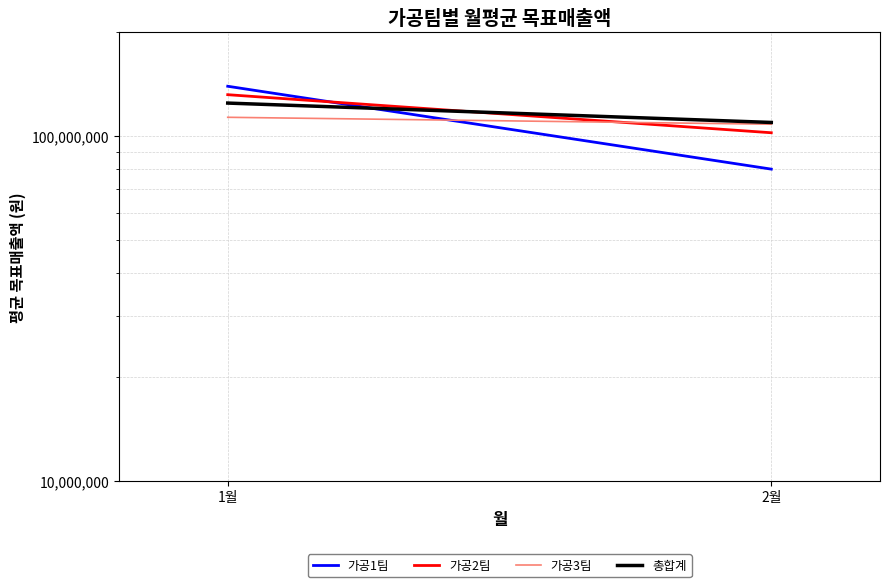

Reading left to right, what are all the values shown in this chart?

가공1팀: 1월=139545000	2월=80190000
가공2팀: 1월=131895000	2월=102262500
가공3팀: 1월=113400000	2월=108270000
총합계: 1월=124706250	2월=109552500